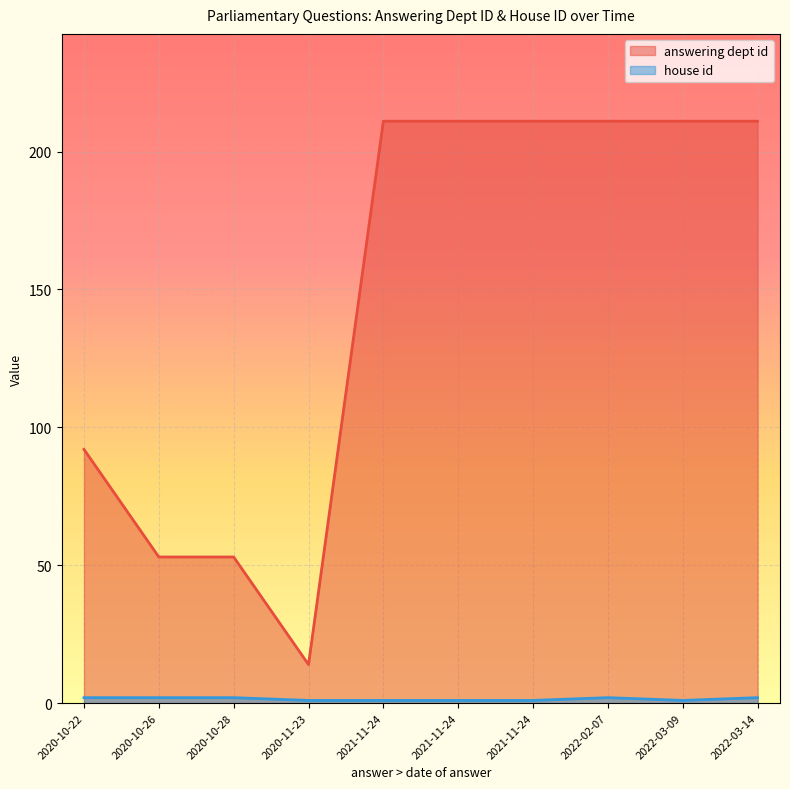

True or false: answering dept id and house id cross at least once.

False